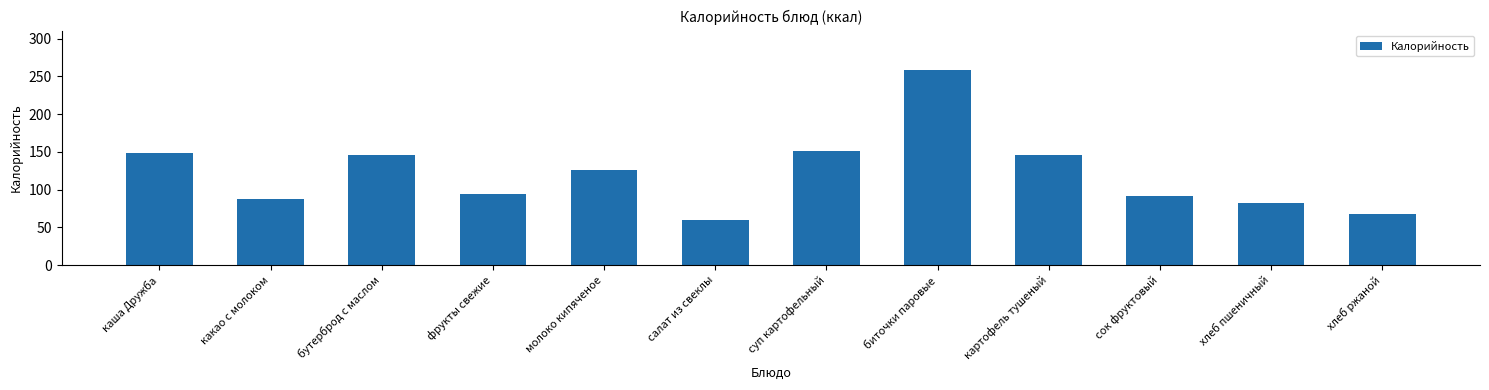

What is the difference between the values at суп картофельный and каша Дружба?

2